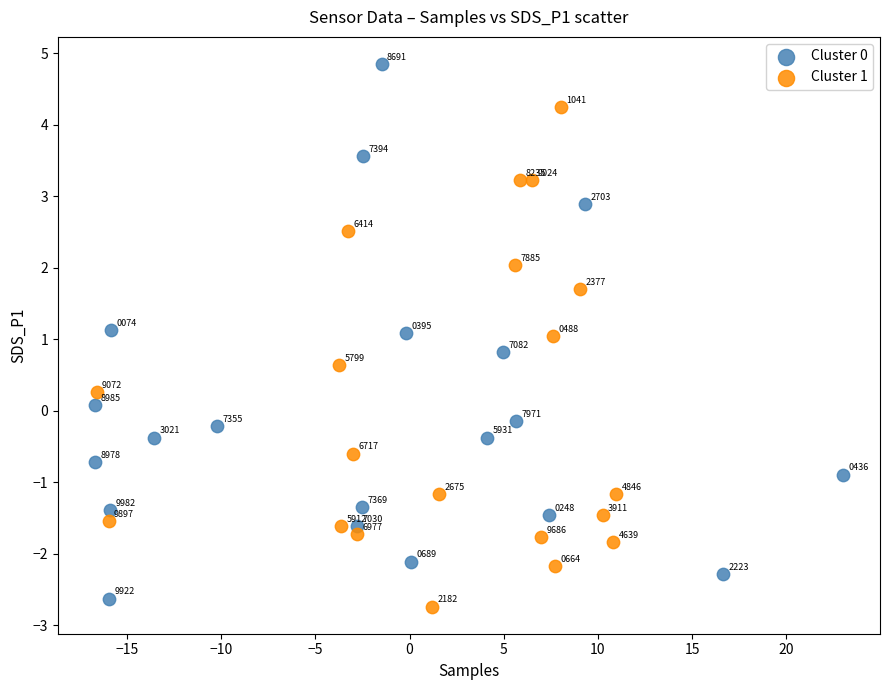

Which series has the largest Y range (max minus min)?

Cluster 0